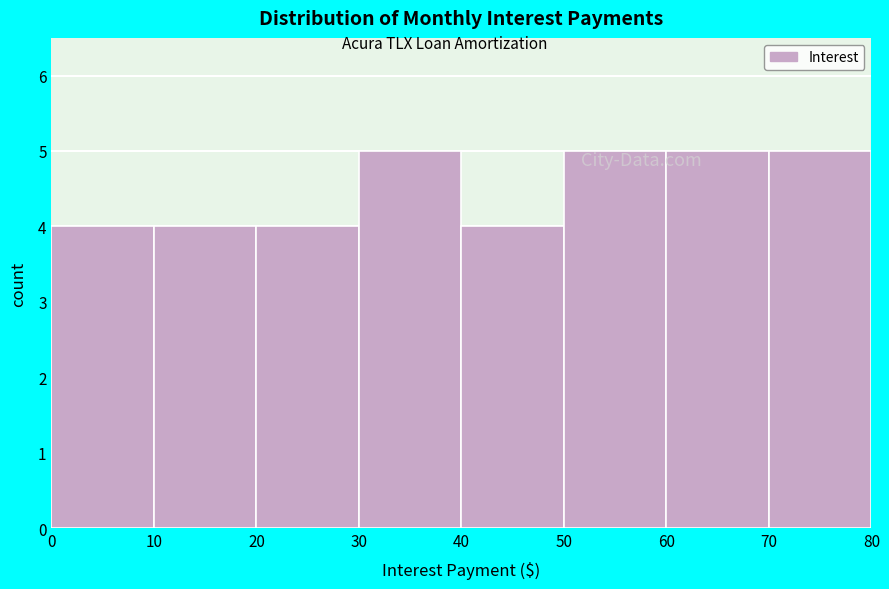

Reading left to right, list every bar in this chart as the range it spans on the x-axis followed by its height. The values are not printed on the chart, so give them approximately, as read against the axis.

0 to 10: 4
10 to 20: 4
20 to 30: 4
30 to 40: 5
40 to 50: 4
50 to 60: 5
60 to 70: 5
70 to 80: 5